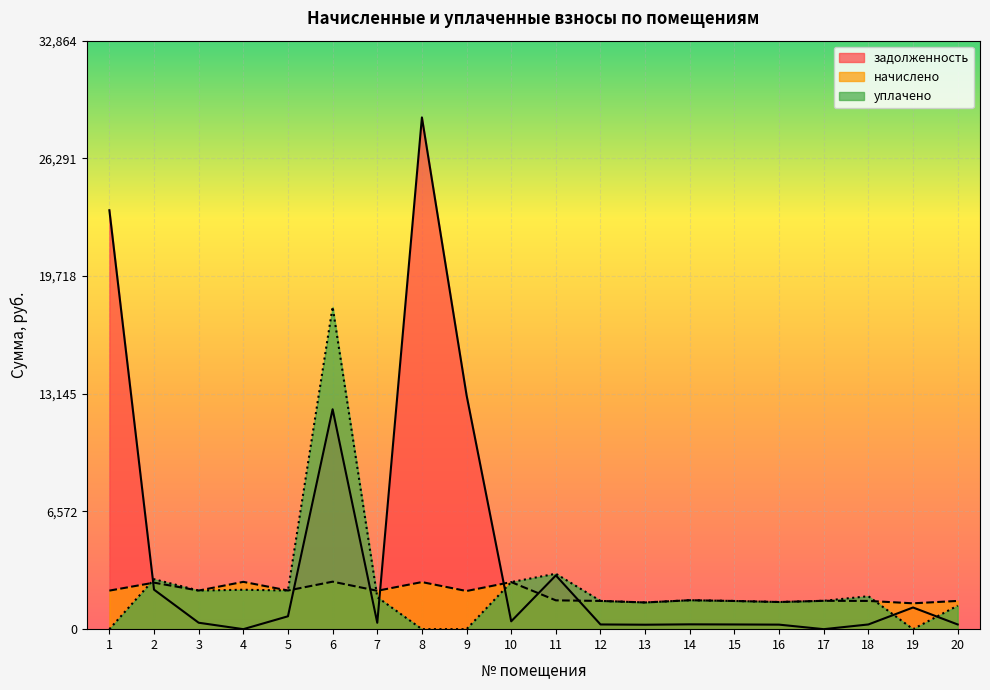

Reading right to left, extract all data points from this chart.

задолженность: 20=262.9	19=1210.4	18=262.9	17=0.0	16=252.8	15=262.4	14=269.2	13=248.6	12=262.9	11=3002.5	10=438.3	9=13066.0	8=28577.5	7=357.2	6=12280.4	5=719.6	4=0.0	3=359.3	2=2206.4	1=23394.2
начислено: 20=1577.3	19=1443.7	18=1577.3	17=1583.6	16=1516.9	15=1574.1	14=1615.4	13=1491.4	12=1577.3	11=1609.1	10=2629.9	9=2130.6	8=2629.9	7=2143.3	6=2652.1	5=2159.2	4=2642.6	3=2156.0	2=2598.1	1=2152.9
уплачено: 20=1314.4	19=0.0	18=1840.2	17=1583.6	16=1516.9	15=1574.1	14=1615.4	13=1491.4	12=1577.3	11=3095.4	10=2629.9	9=0.0	8=0.0	7=1786.1	6=18000.0	5=2159.3	4=2202.2	3=2156.0	2=2789.9	1=0.0